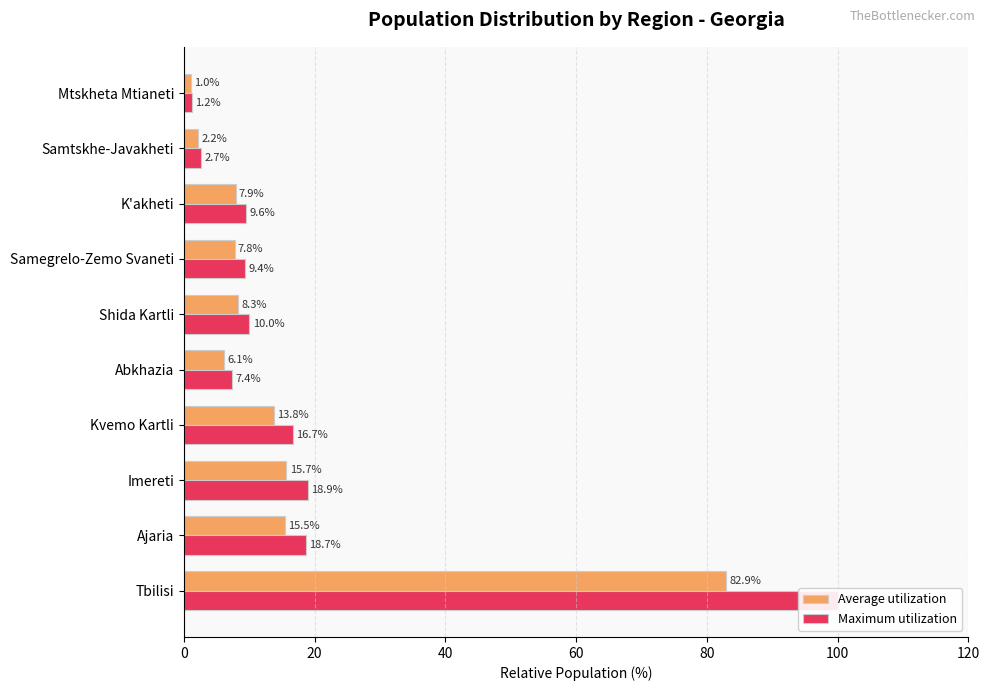

List the series in order of their peak value, lowest first.

Average utilization, Maximum utilization